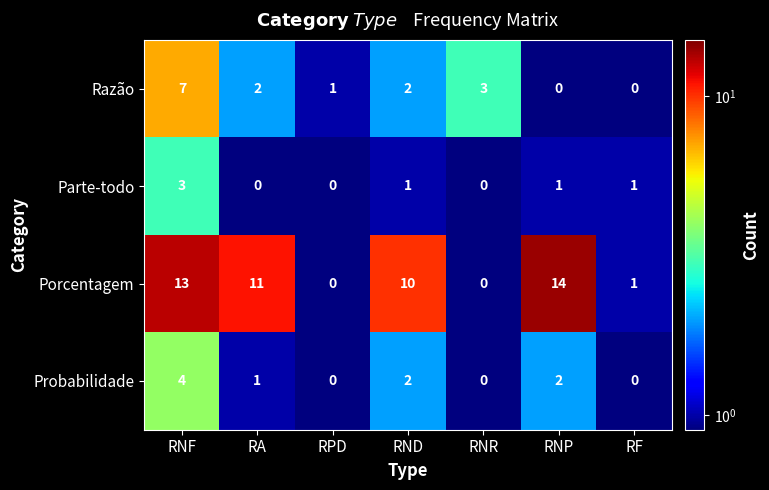

At which category does the chart reach its peak across all series?

RNP